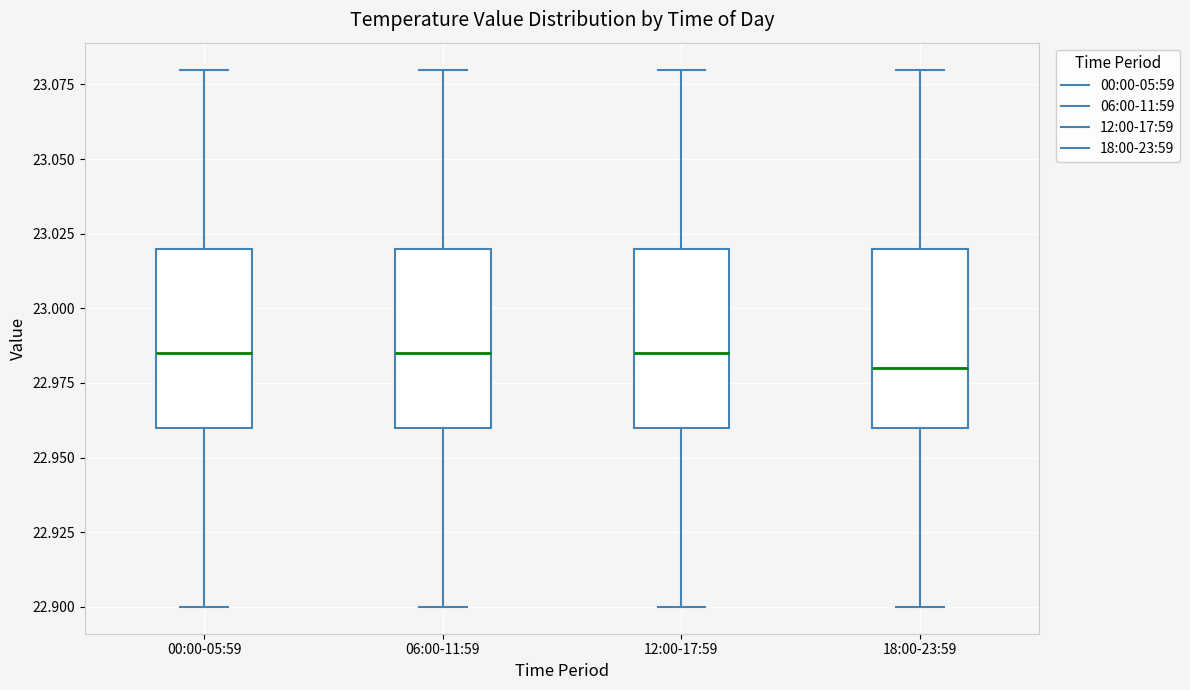

Where is the upper edge of the box for 06:00-11:59 on the y-axis? The values are not printed on the chart, so give them approximately, as read against the axis.

23.020